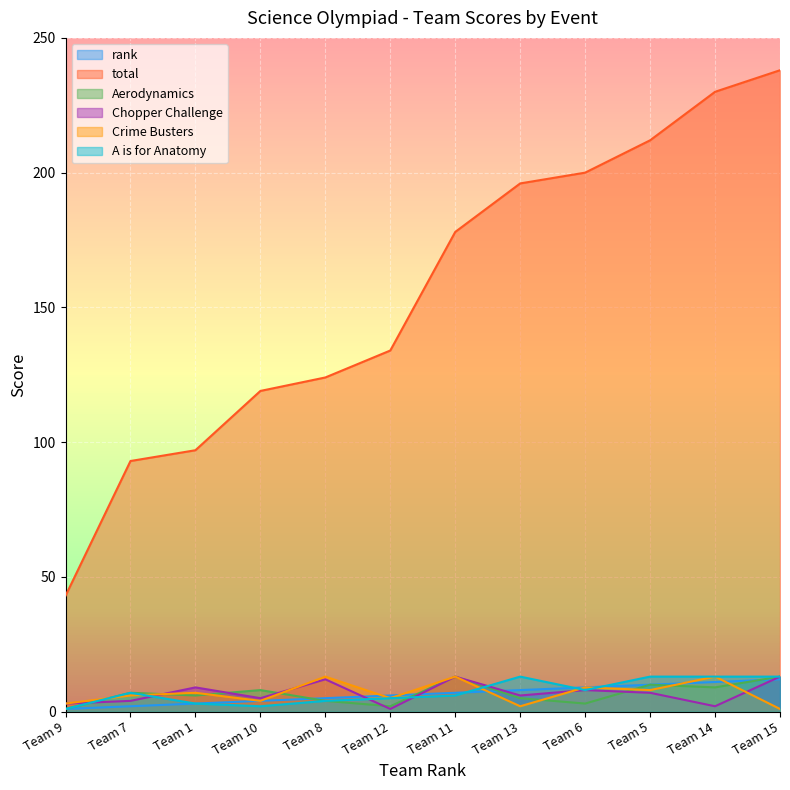

What position from the right is Team 8?

8